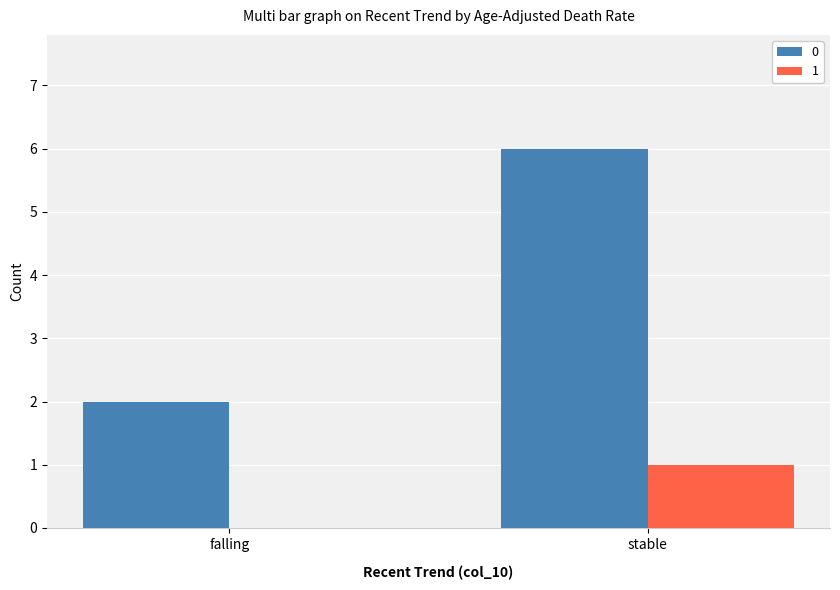

At which category is the sum across all series the highest?

stable